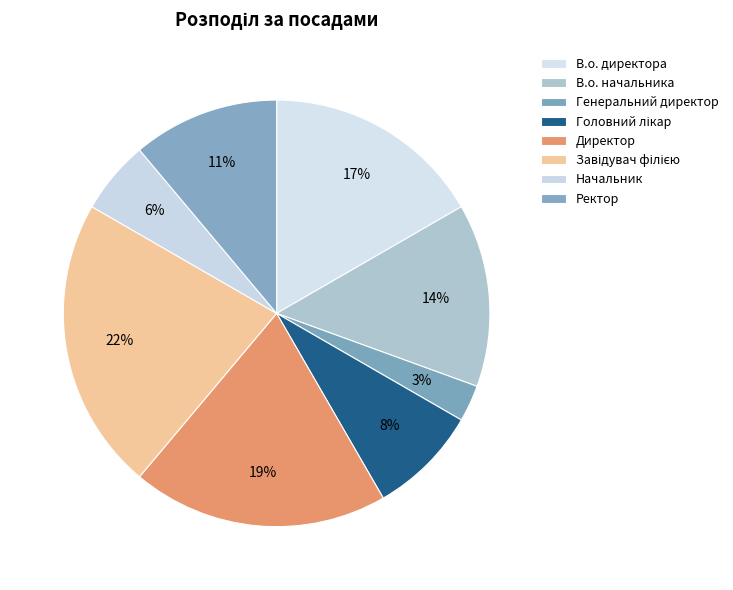

True or false: Генеральний директор accounts for 3% of the total.

True